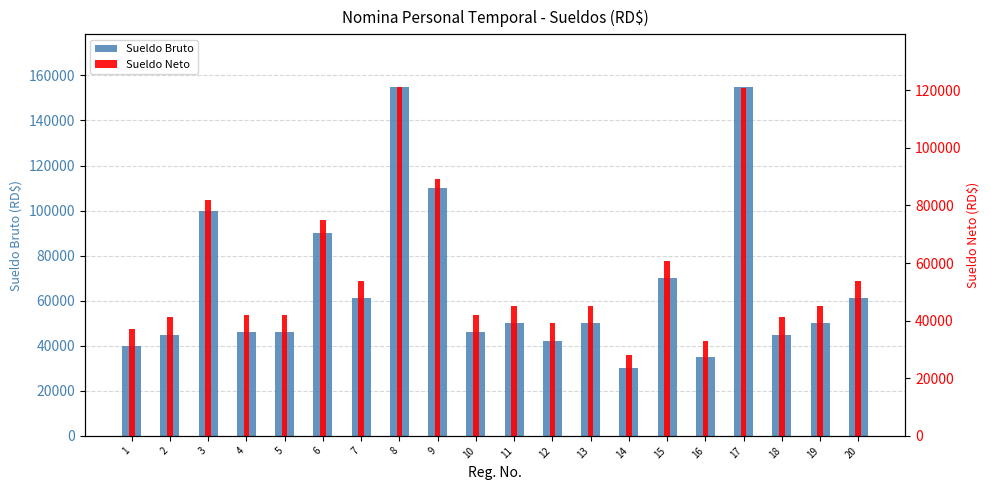

Rank the categories by Sueldo Neto value from highest to lowest.

8, 17, 9, 3, 6, 15, 7, 20, 11, 13, 19, 4, 5, 10, 2, 18, 12, 1, 16, 14